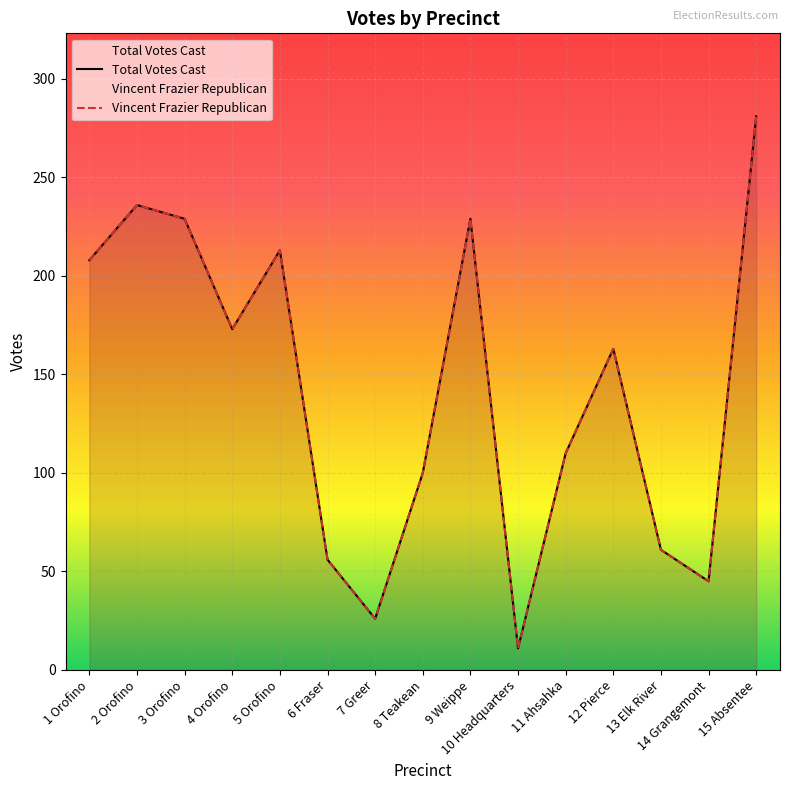

What is the value of the Vincent Frazier Republican point at the 3rd from the left?

229